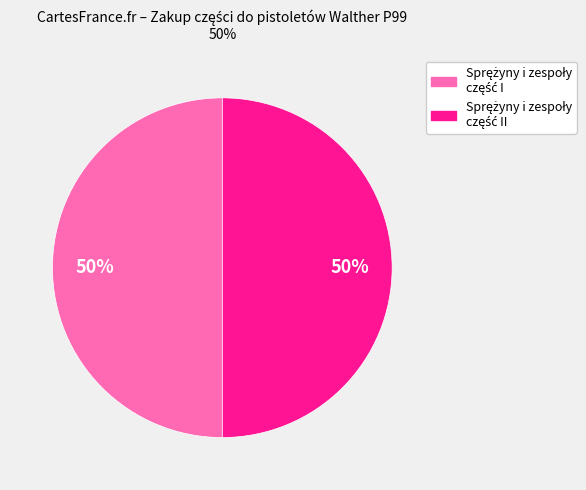

How many segments does this pie chart have?

2